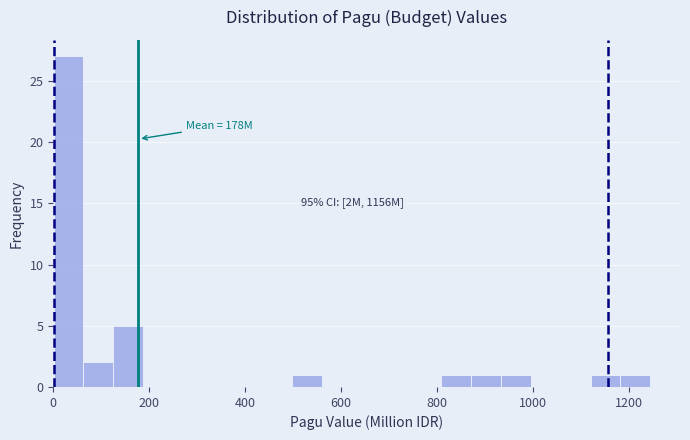

Read against the x-axis, roughly where is the centre of the tallest bar?

40